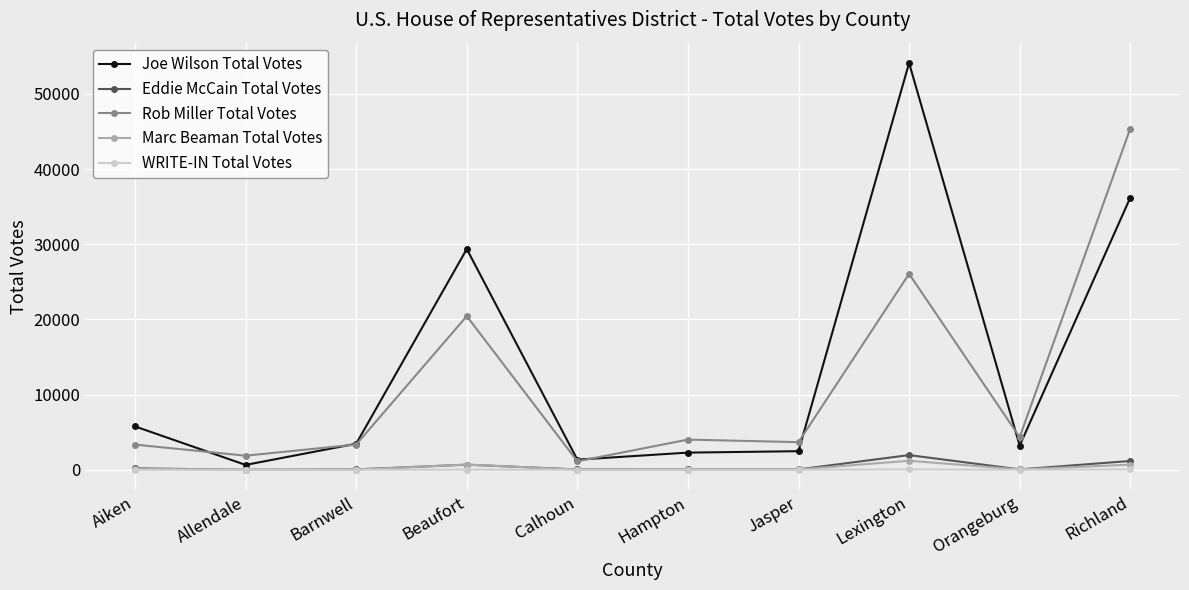

True or false: Rob Miller Total Votes and Eddie McCain Total Votes cross at least once.

False